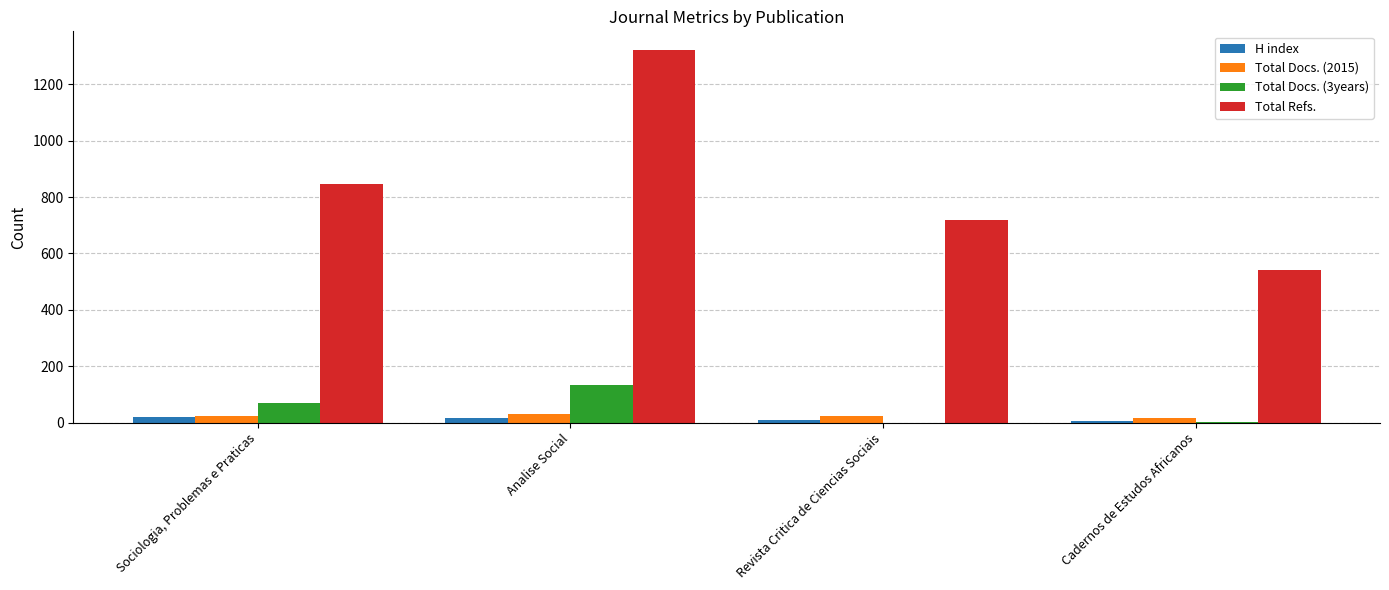

What is the maximum value shown in the chart?

1322